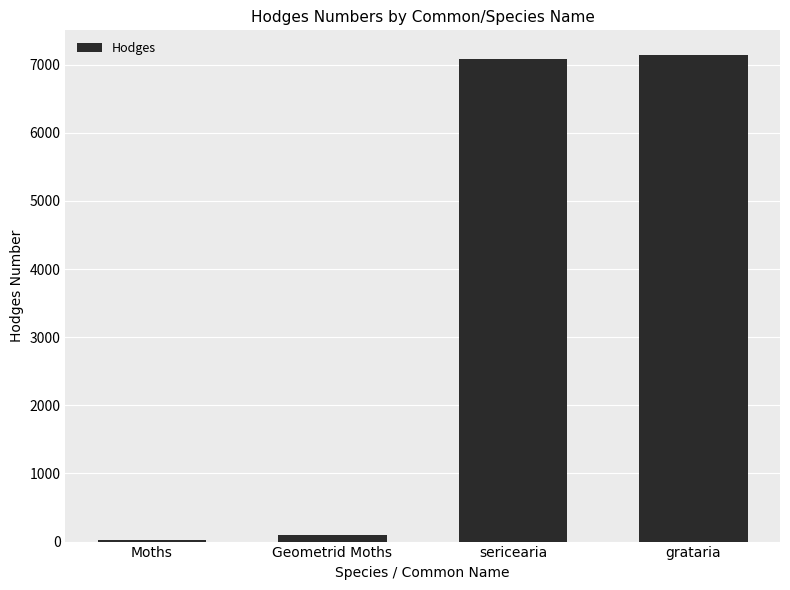

True or false: the data shows 7146.0 at grataria.

True